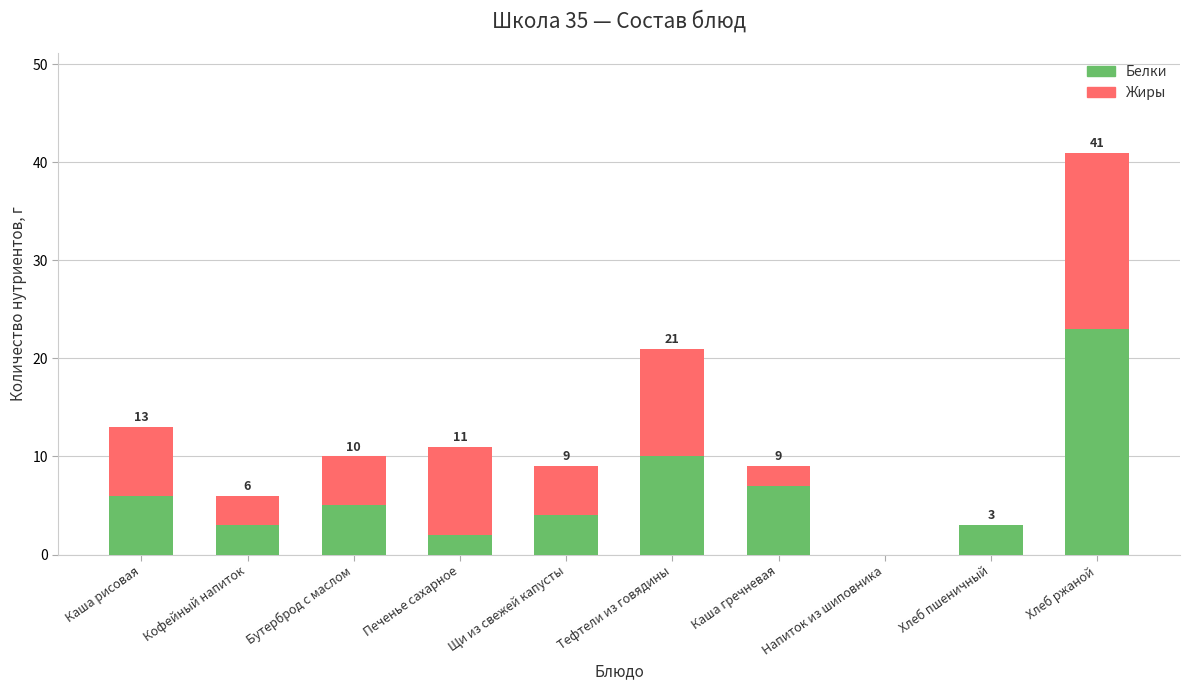

What is the sum of all Белки values?

63